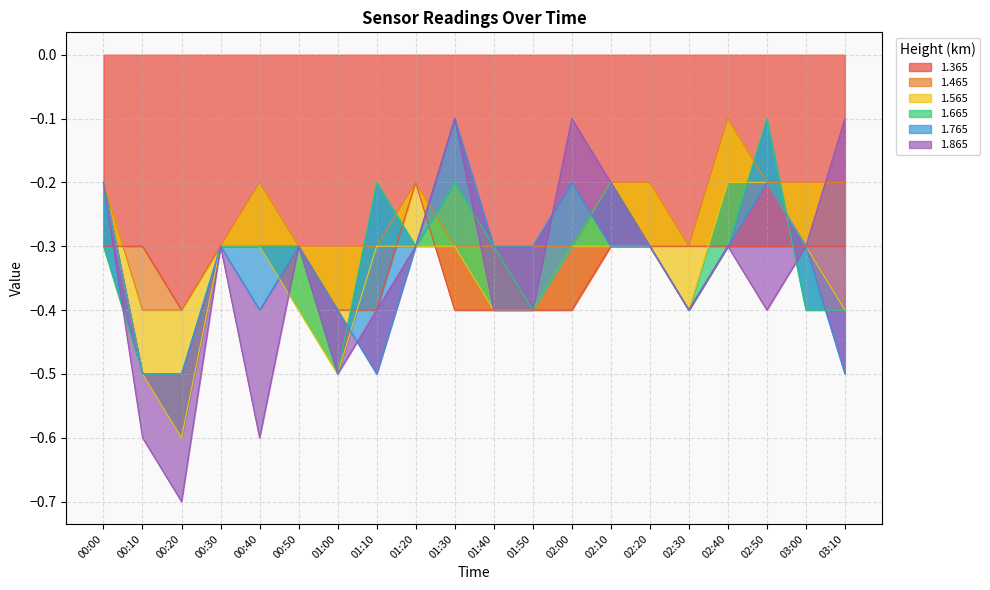

The 1.365 series shows -0.2 at 03:00. True or false?

False